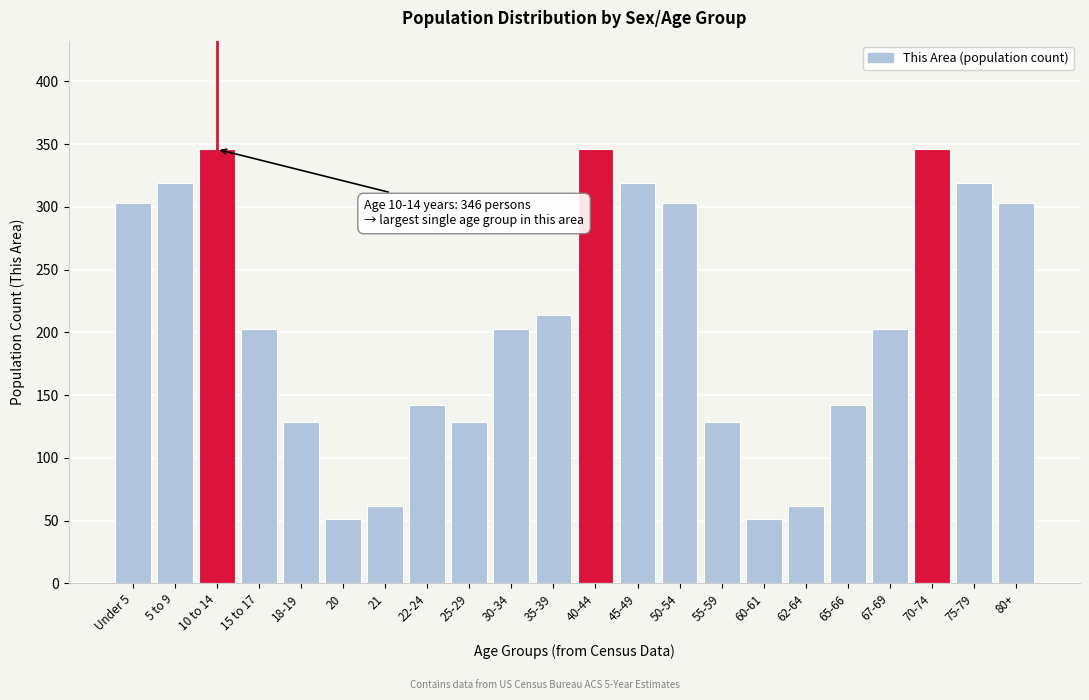

Reading left to right, extract all data points from this chart.

303	319	346	203	129	51	62	142	129	203	214	346	319	303	129	51	62	142	203	346	319	303